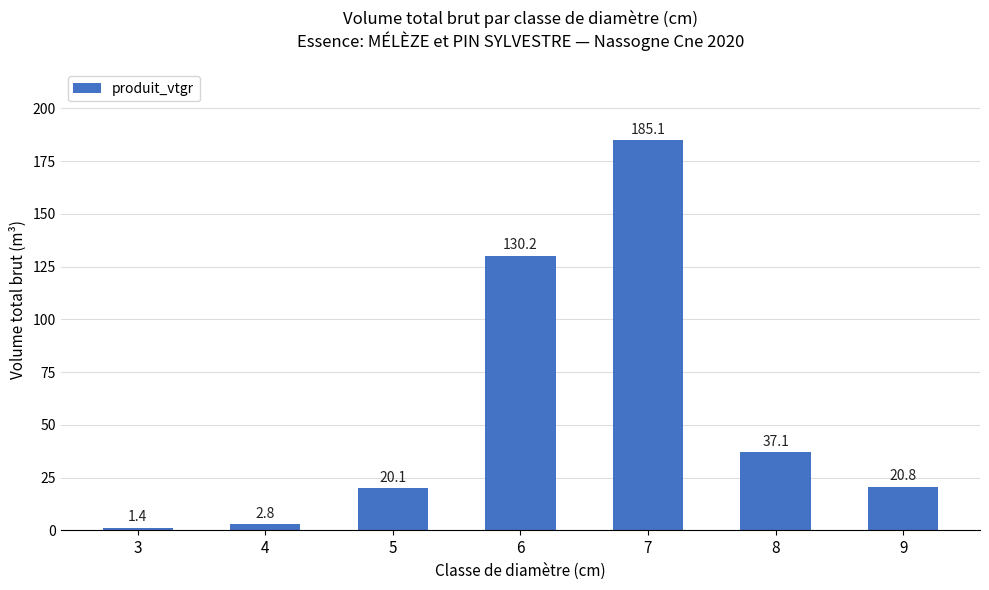

What is the difference between the maximum and minimum values?

183.7